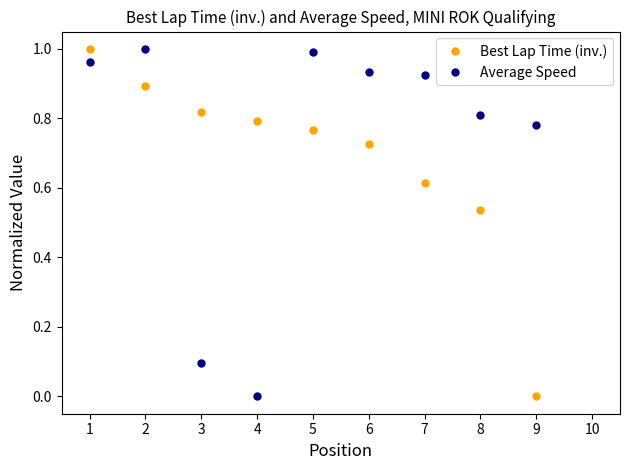

List the series in order of their peak value, highest first.

Best Lap Time (inv.), Average Speed